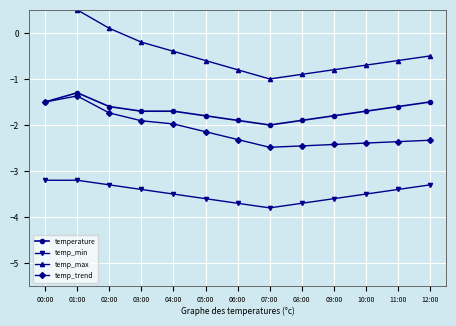

What is the difference between the highest and lowest values at 10:00?

2.8